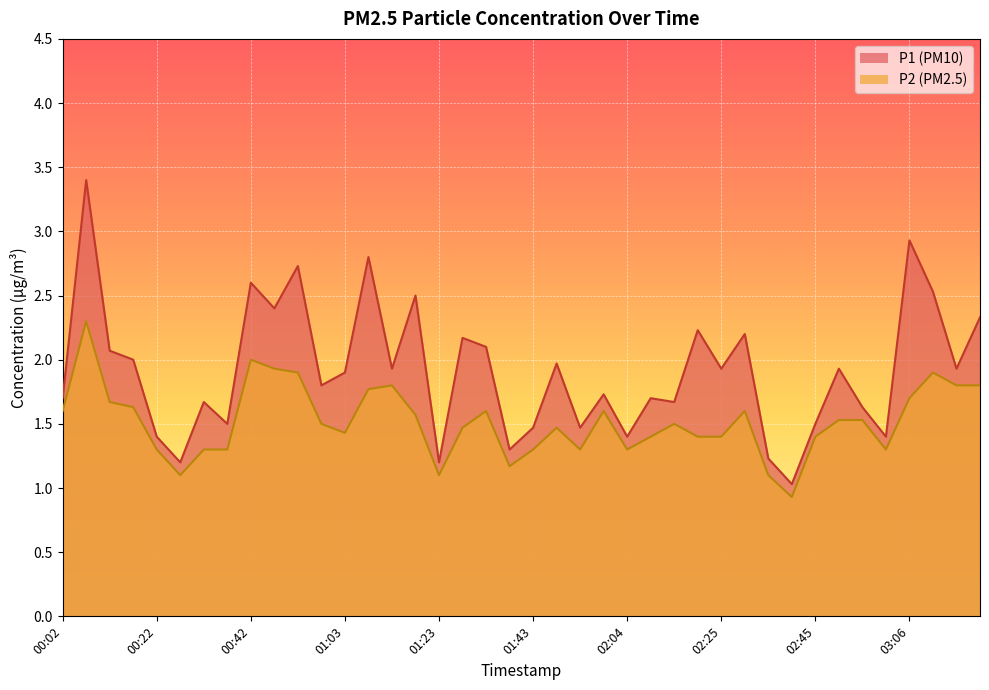

True or false: P2 has a value of 1.1 at 00:27.

True